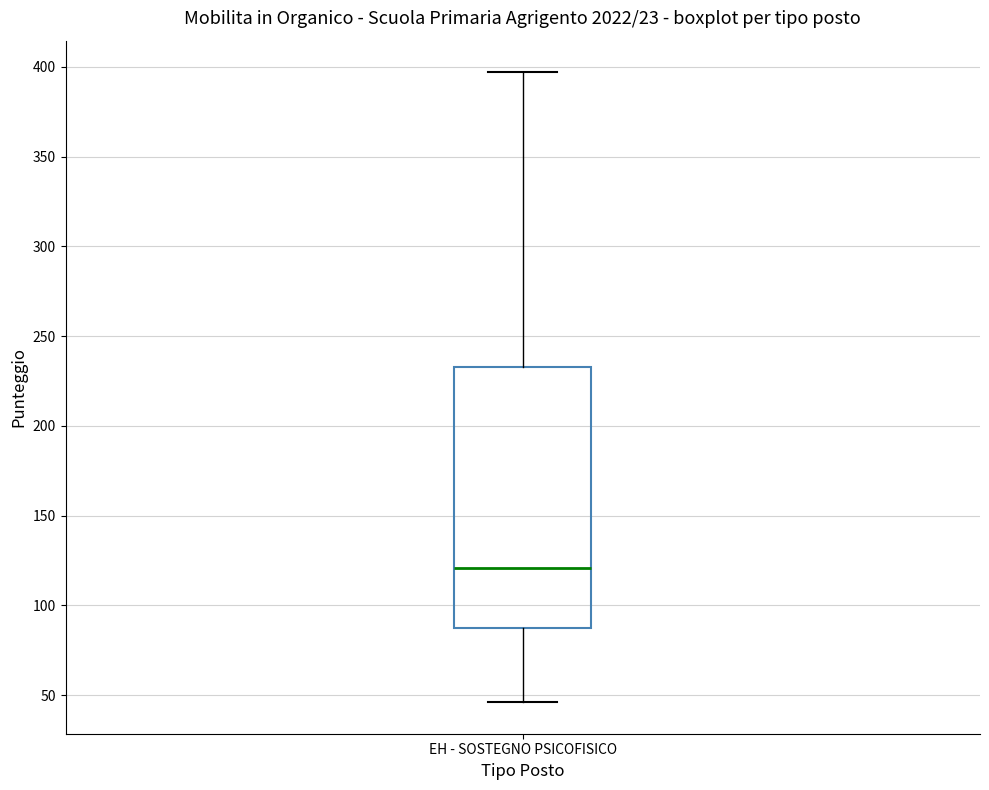

Where does the upper whisker of the box for EH - SOSTEGNO PSICOFISICO end on the y-axis? The values are not printed on the chart, so give them approximately, as read against the axis.

395